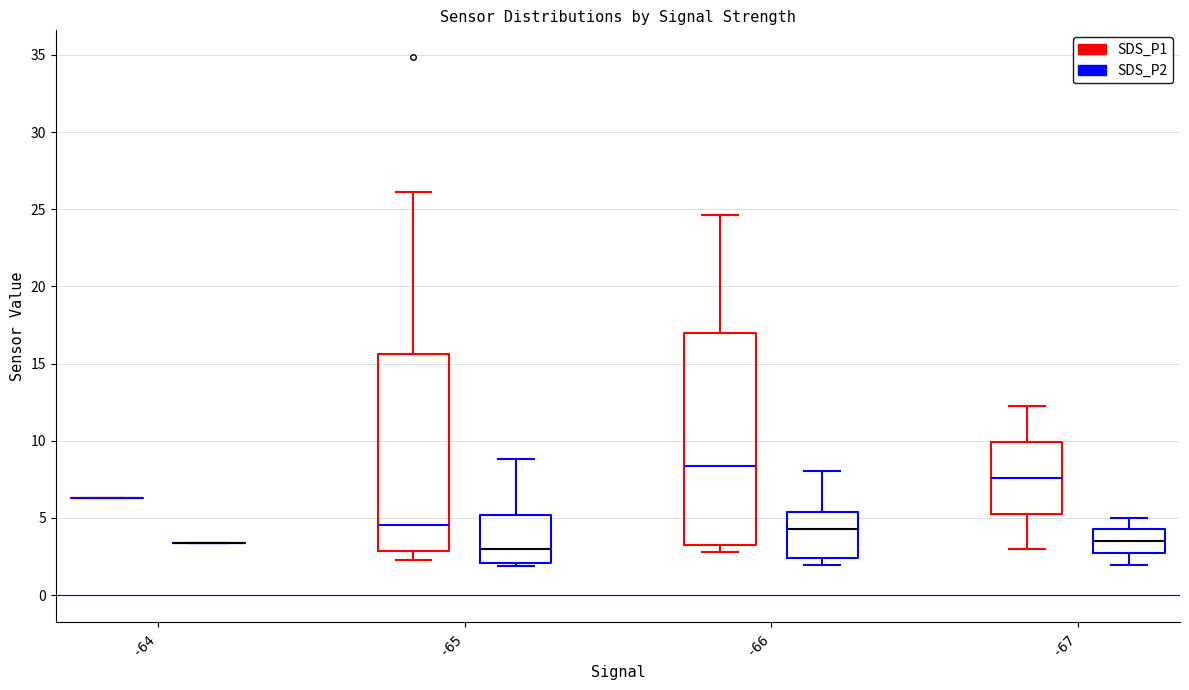

Reading left to right, read every box against the y-axis: the position of its median line, the range the box covers, and the ends of its whiskers. The values are not printed on the chart, so give them approximately, as read against the axis.

-64 (SDS_P1): box collapsed to a line at 6.5, whiskers 6.5 to 6.5
-64 (SDS_P2): box collapsed to a line at 3.5, whiskers 3.5 to 3.5
-65 (SDS_P1): median 4.5, box 3.0 to 15.5, whiskers 2.5 to 26.0
-65 (SDS_P2): median 3.0, box 2.0 to 5.0, whiskers 2.0 (just below the box's lower edge) to 9.0
-66 (SDS_P1): median 8.5, box 3.0 to 17.0, whiskers 3.0 (just below the box's lower edge) to 24.5
-66 (SDS_P2): median 4.5, box 2.5 to 5.5, whiskers 2.0 to 8.0
-67 (SDS_P1): median 7.5, box 5.5 to 10.0, whiskers 3.0 to 12.5
-67 (SDS_P2): median 3.5, box 2.5 to 4.5, whiskers 2.0 to 5.0